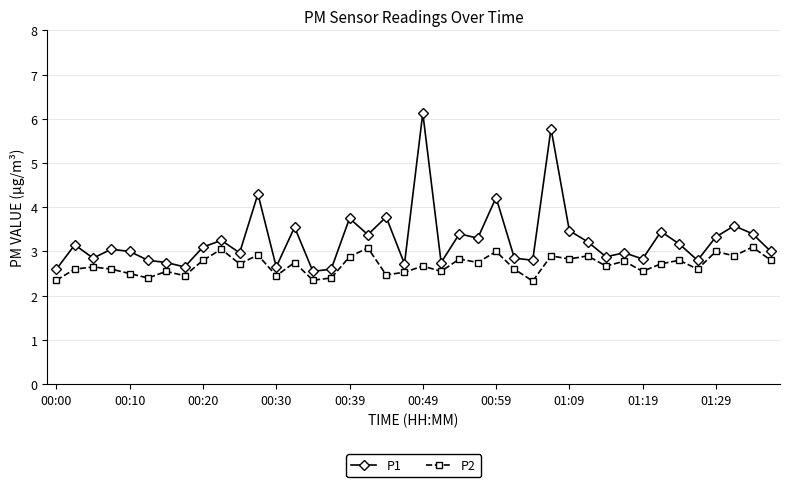

True or false: P1 and P2 intersect in this chart.

False